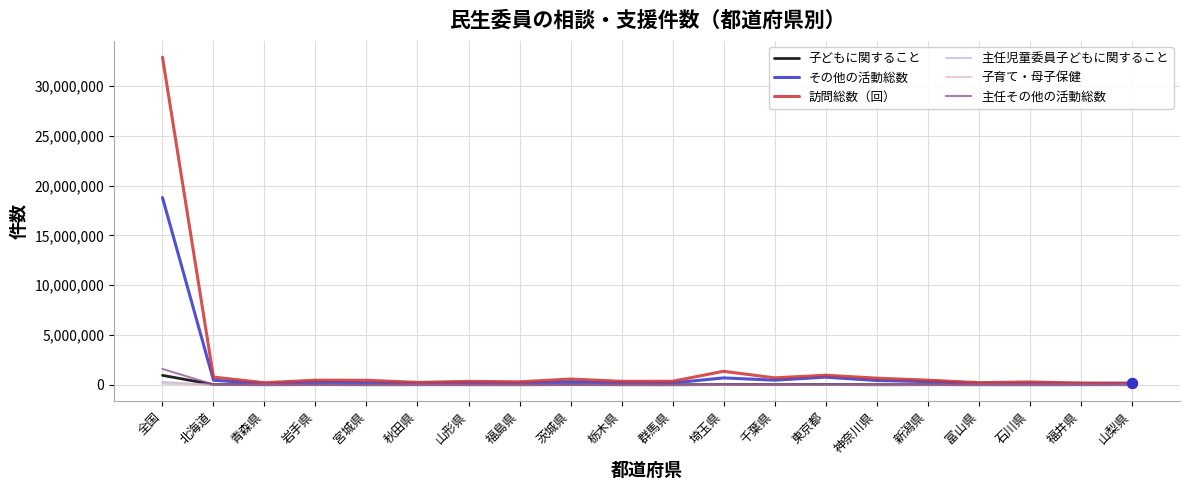

At how many categories does at least one series exceed 9022216?

1